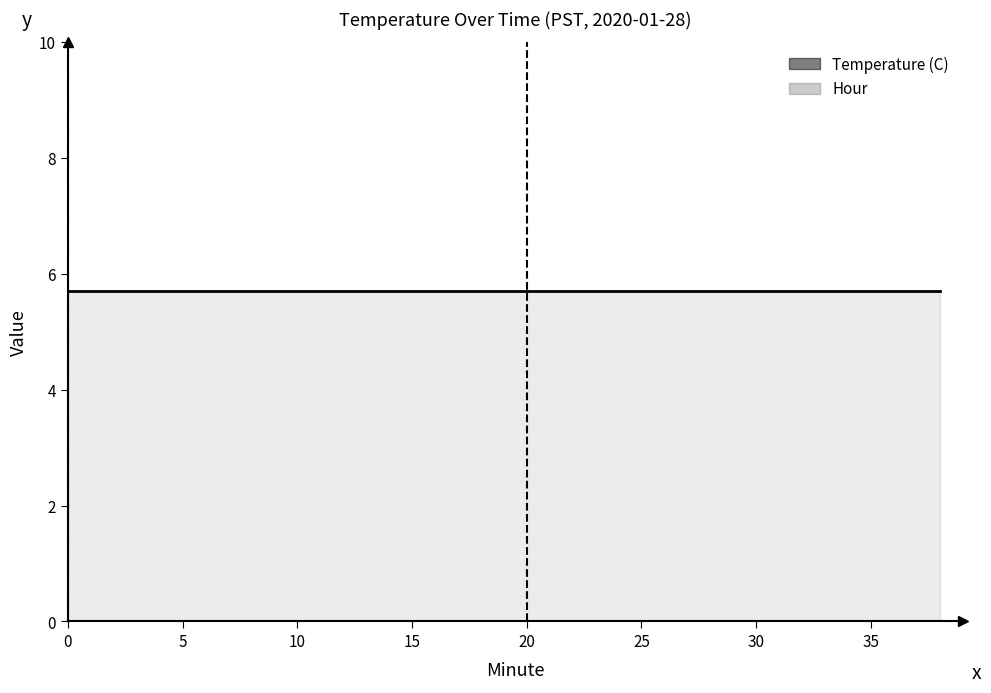

True or false: Temperature (C) has more than 1 interior local peaks.

False